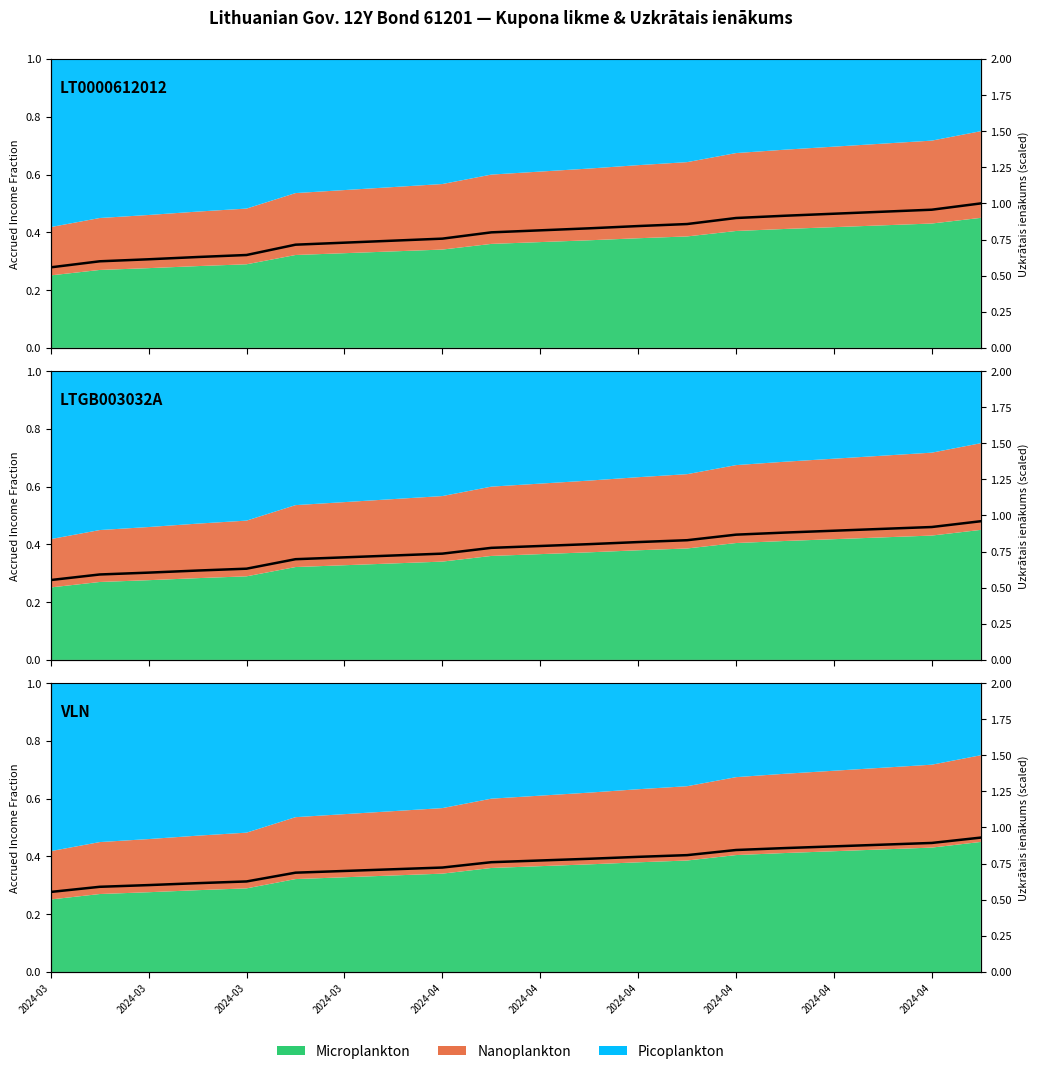

Is it true that the value at 15 is 1.3?

False